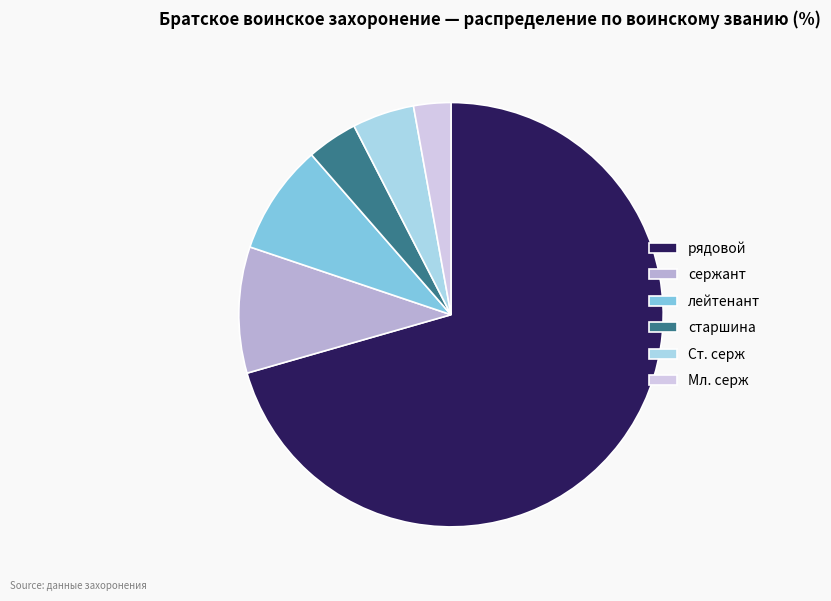

What is the largest slice in the pie chart?

рядовой